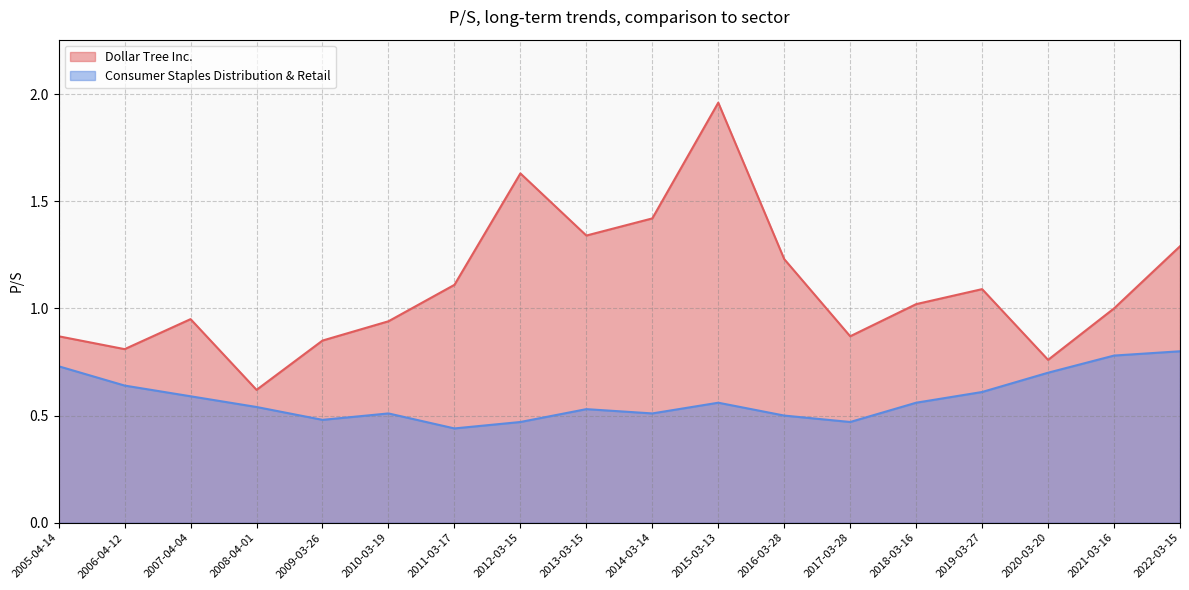

List the series in order of their overall mean, lowest first.

Consumer Staples Distribution & Retail, Dollar Tree Inc.